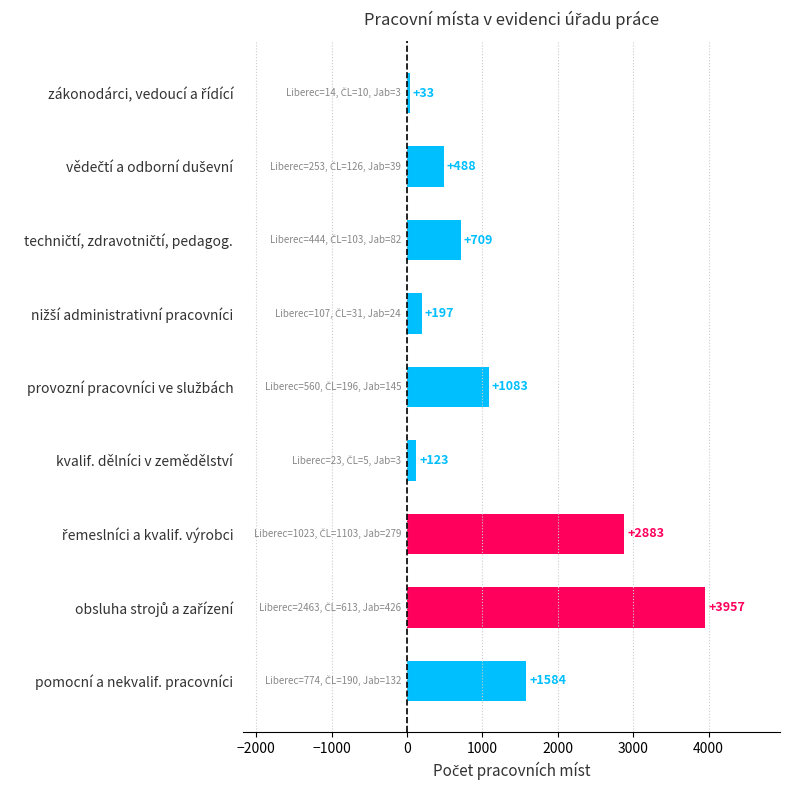

True or false: the data shows 123 at kvalif. dělníci v zemědělství.

True